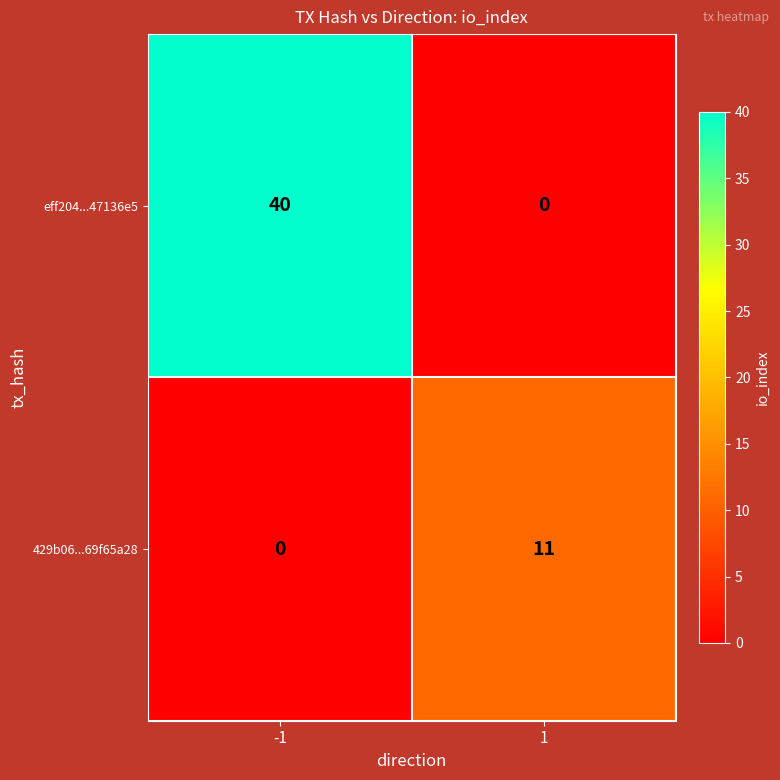

Reading right to left, transcribe all the data shown in this chart.

eff204...47136e5: 0	40
429b06...69f65a28: 11	0